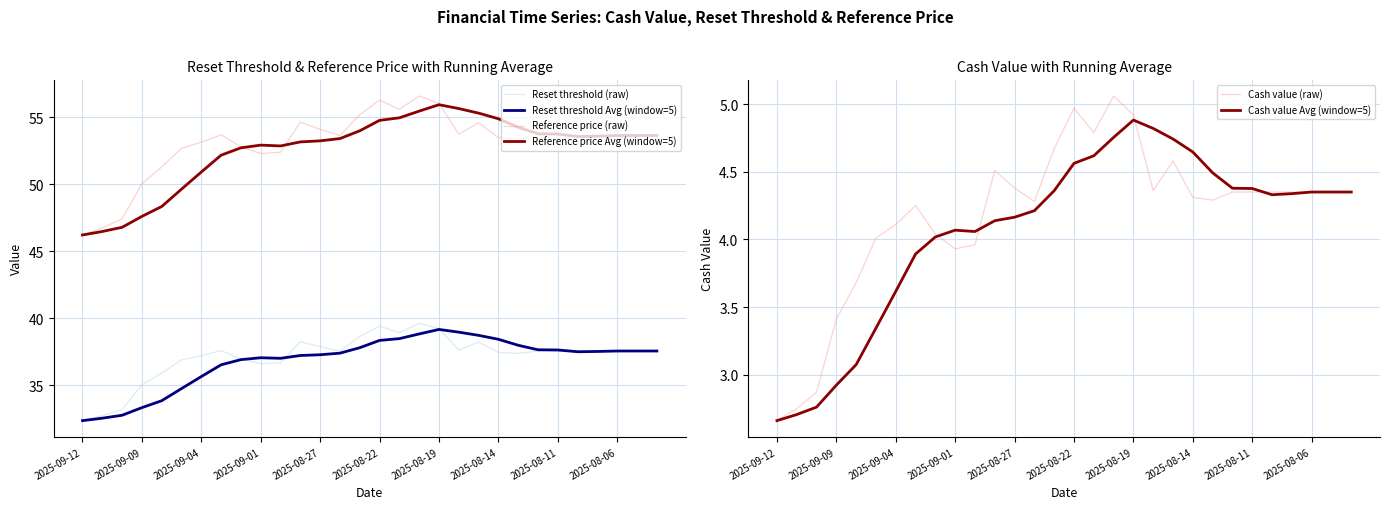

What is the highest value of the Reset threshold Avg (window=5) series?

39.2